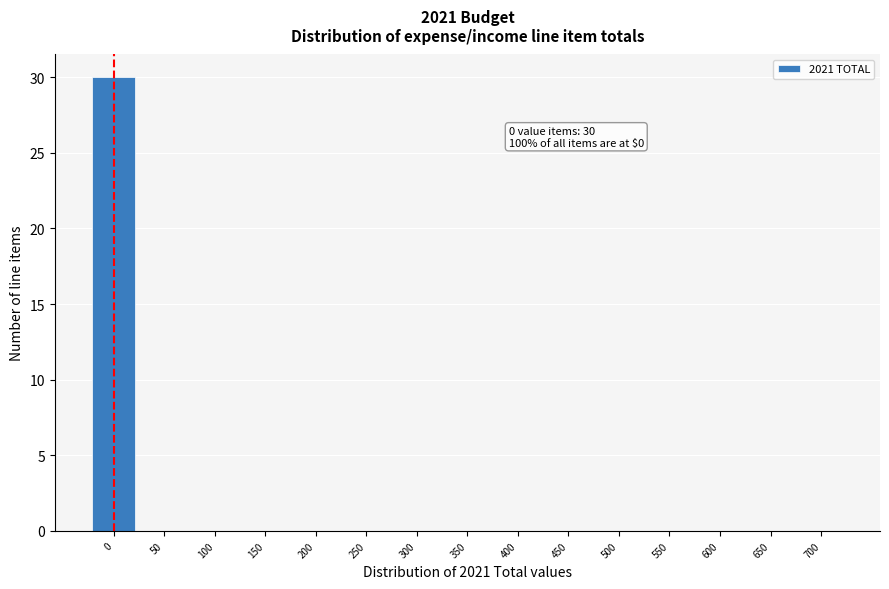

Reading left to right, what are all the values shown in this chart?

0=30	50=0	100=0	150=0	200=0	250=0	300=0	350=0	400=0	450=0	500=0	550=0	600=0	650=0	700=0